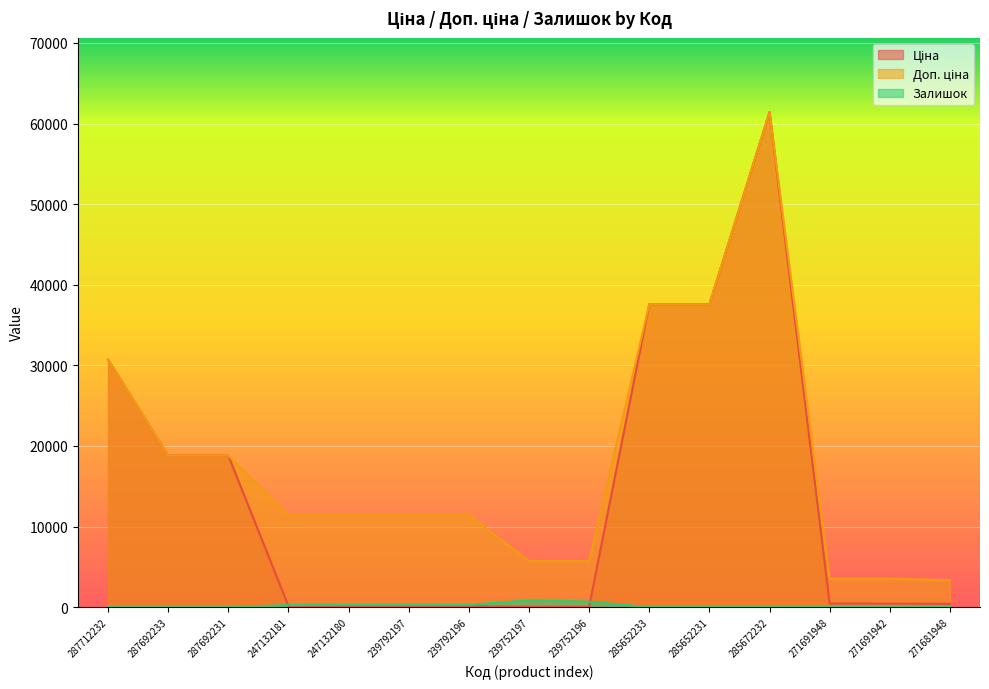

The value of Ціна at 271681948 is 416.6. True or false?

True